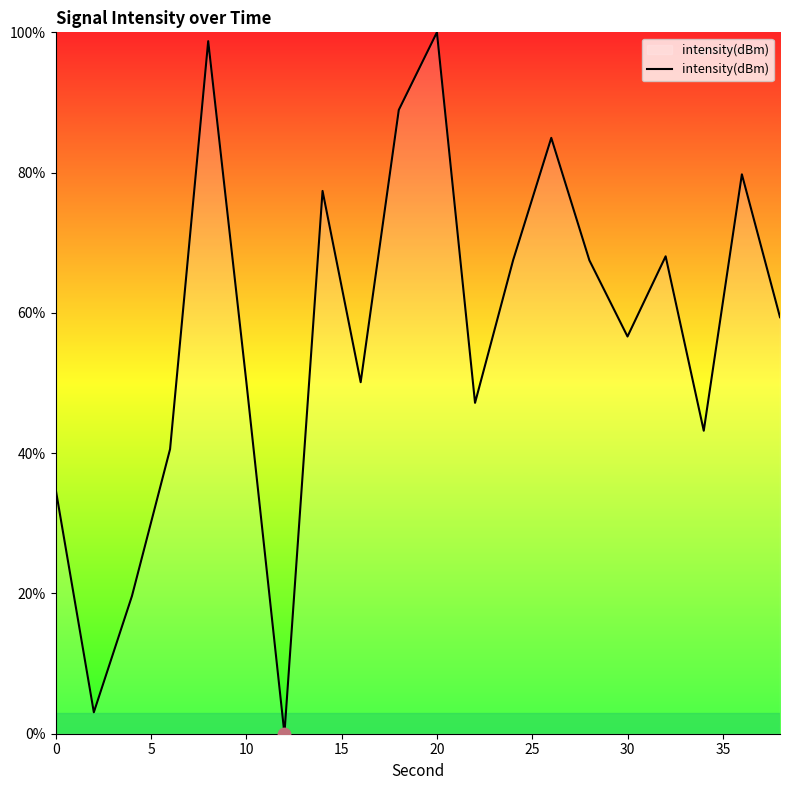

What is the difference between the maximum and minimum values?

100.0